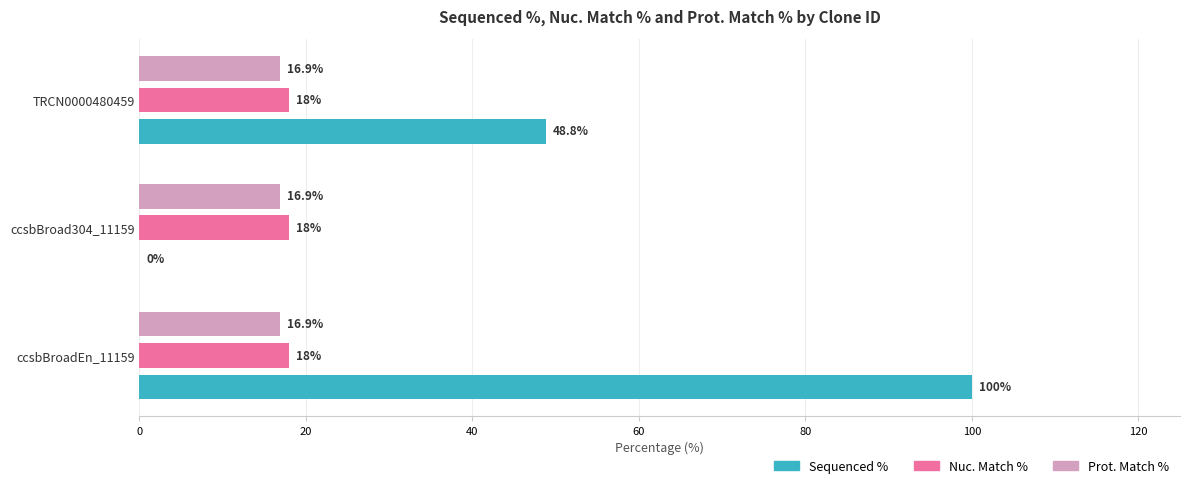

Which series has the largest total across all categories?

Sequenced %